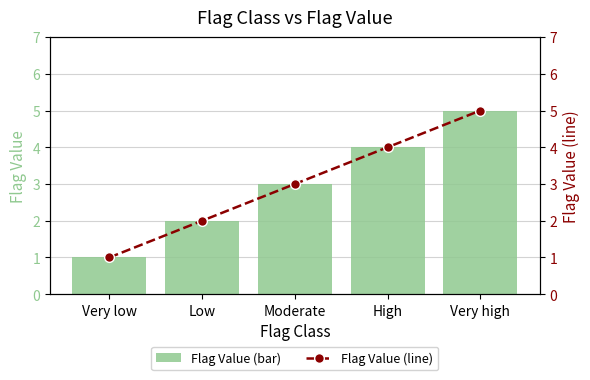

The value of Flag Value (bar) at Moderate is 3. True or false?

True